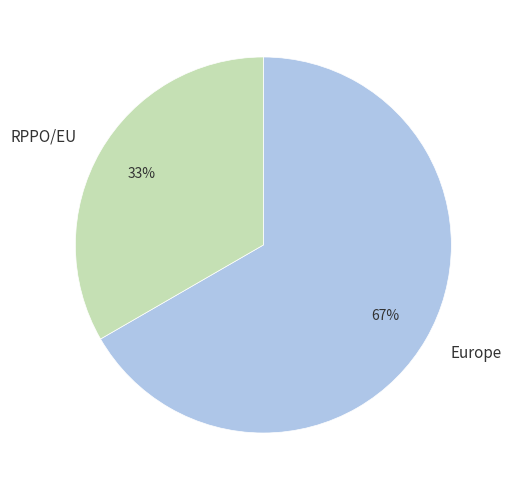

Approximately how many times larger is the value at Europe compared to RPPO/EU?

2.0